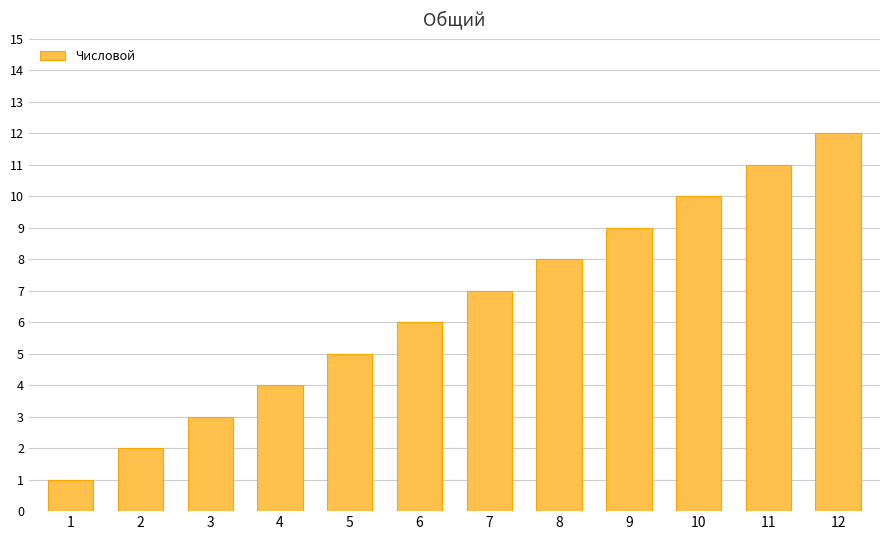

What is the difference between the maximum and second lowest values?

10